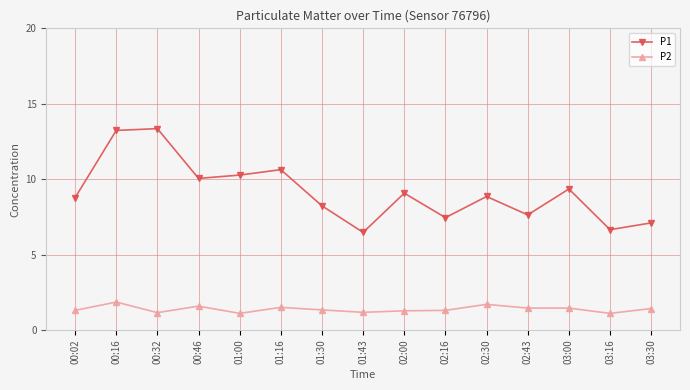

How many values in the P1 series are below 8?

5